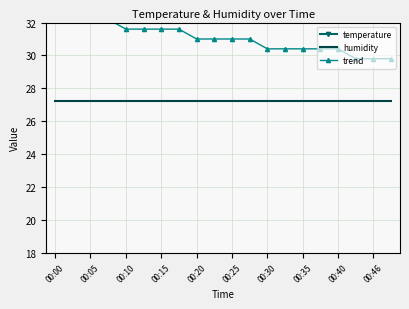

Reading left to right, extract all data points from this chart.

temperature: 37.2	37.2	37.2	37.2	36.0	36.0	36.0	36.0	34.8	34.8	34.8	34.8	33.6	33.6	33.6	33.6	33.6	32.4	32.4	32.4
humidity: 27.2	27.2	27.2	27.2	27.2	27.2	27.2	27.2	27.2	27.2	27.2	27.2	27.2	27.2	27.2	27.2	27.2	27.2	27.2	27.2
trend: 32.2	32.2	32.2	32.2	31.6	31.6	31.6	31.6	31.0	31.0	31.0	31.0	30.4	30.4	30.4	30.4	30.4	29.8	29.8	29.8